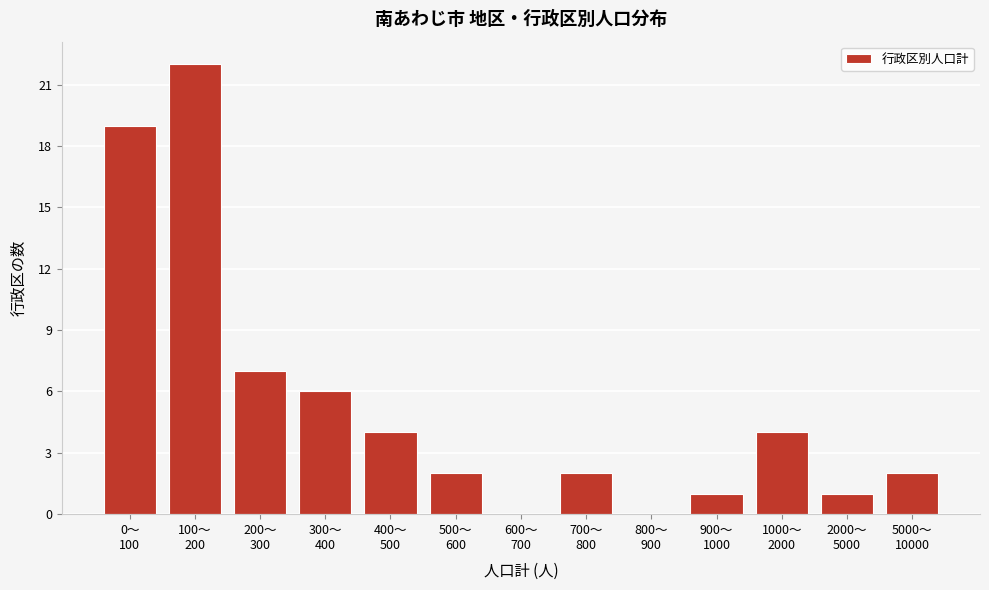

How many distinct data groups are displayed?

1